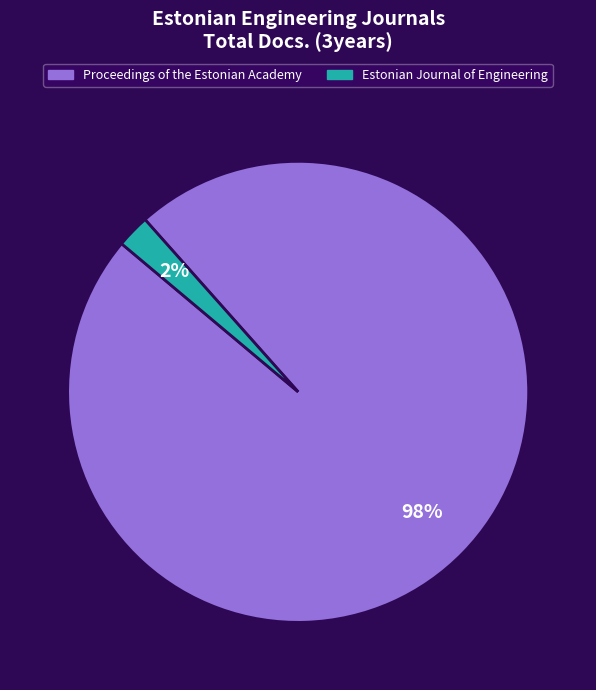

How many segments does this pie chart have?

2